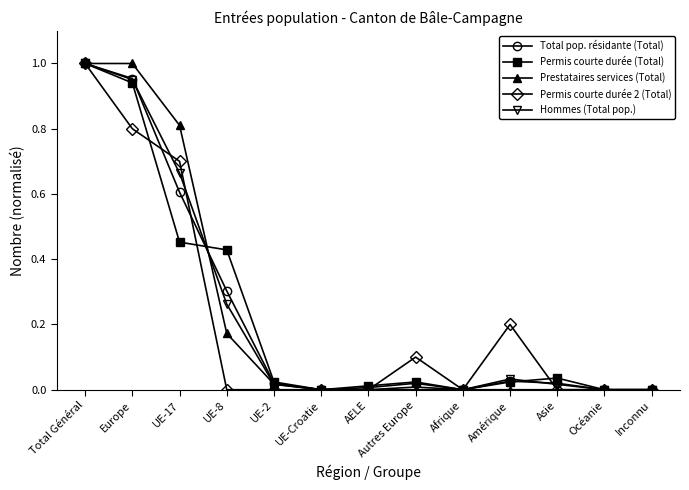

What position from the right is AELE?

7